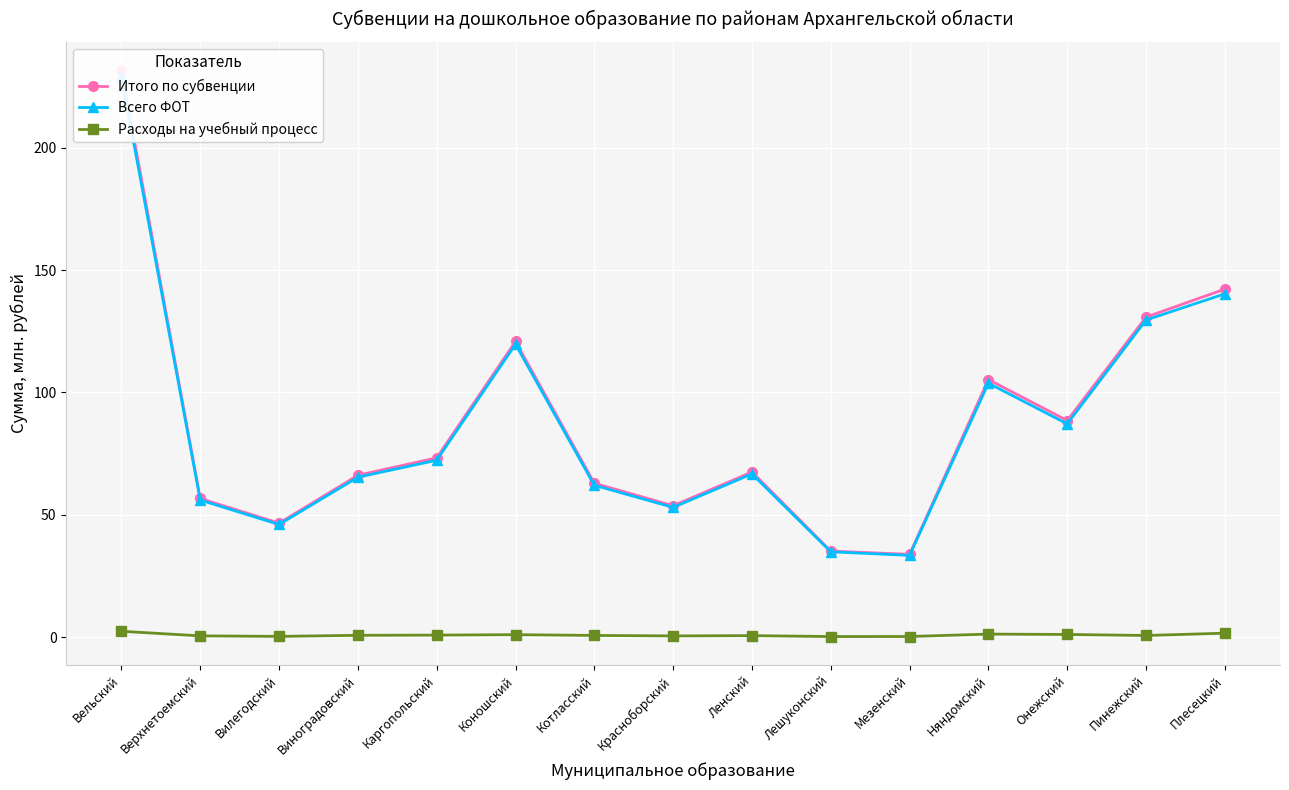

What are all the series names shown in the legend?

Итого по субвенции, Всего ФОТ, Расходы на учебный процесс